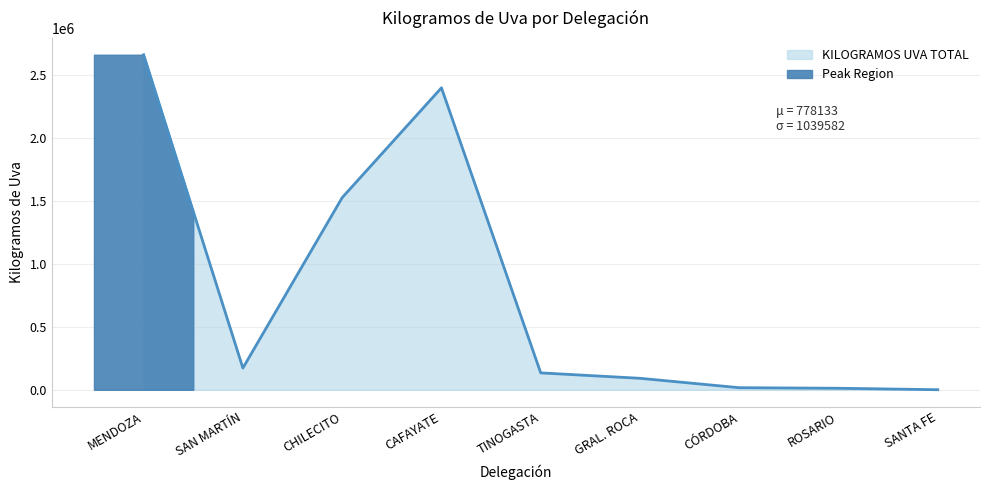

Which label corresponds to the largest value in the chart?

MENDOZA